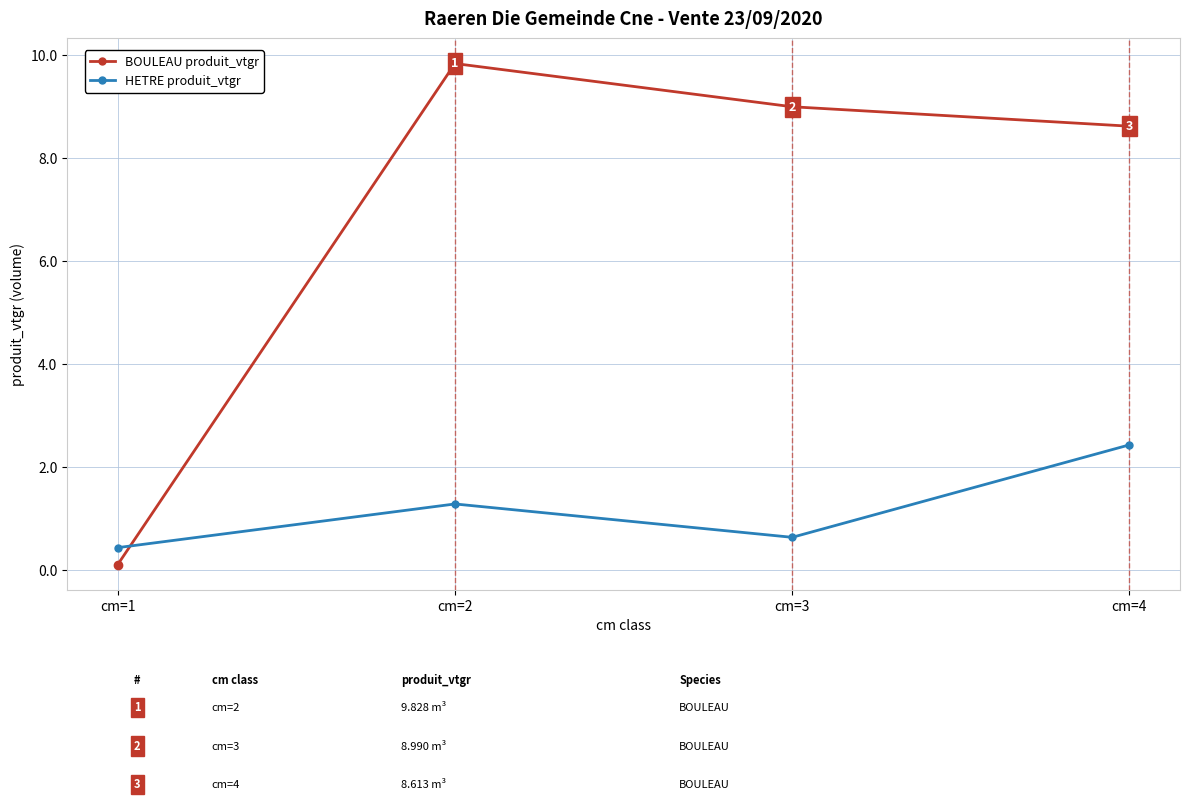

How many values in the BOULEAU produit_vtgr series exceed 8?

3